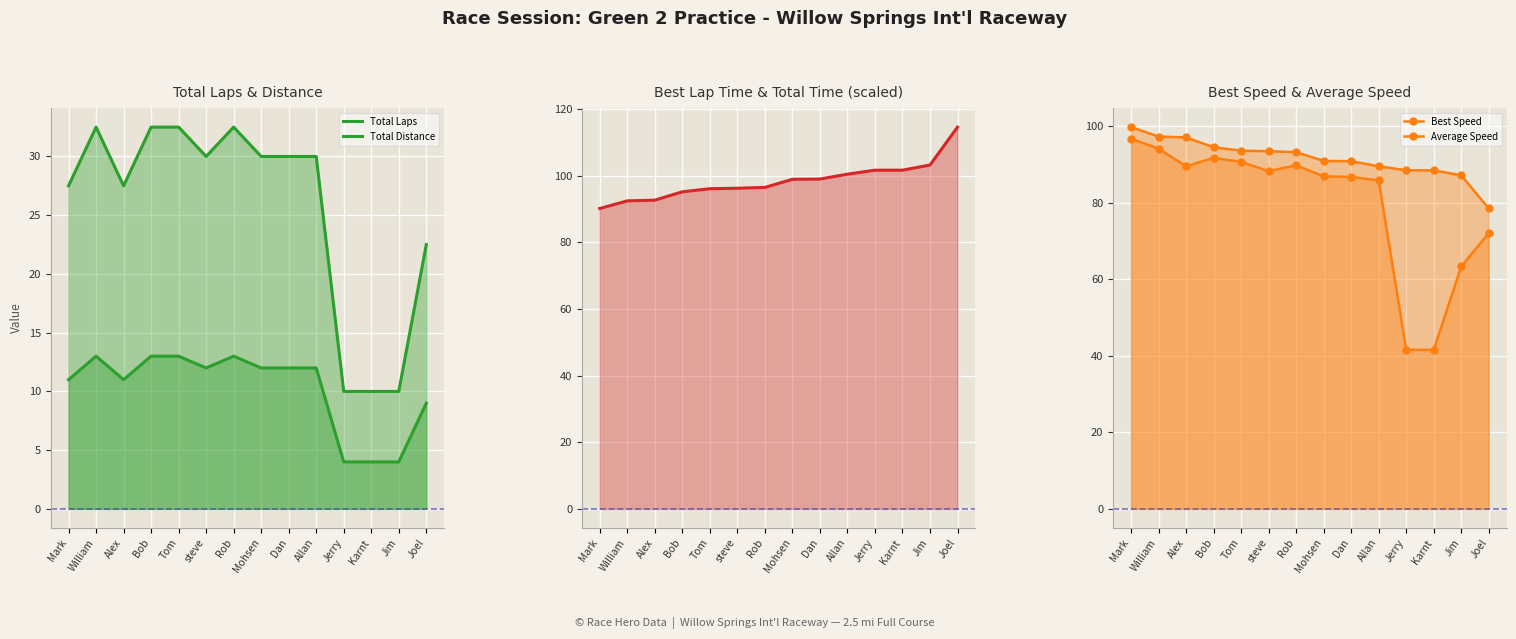

What is the label of the 2nd point from the right?

Jim